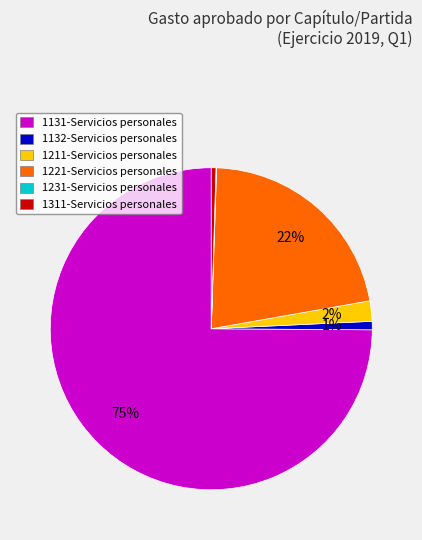

To the nearest percent, what is the average slice percentage?

17%